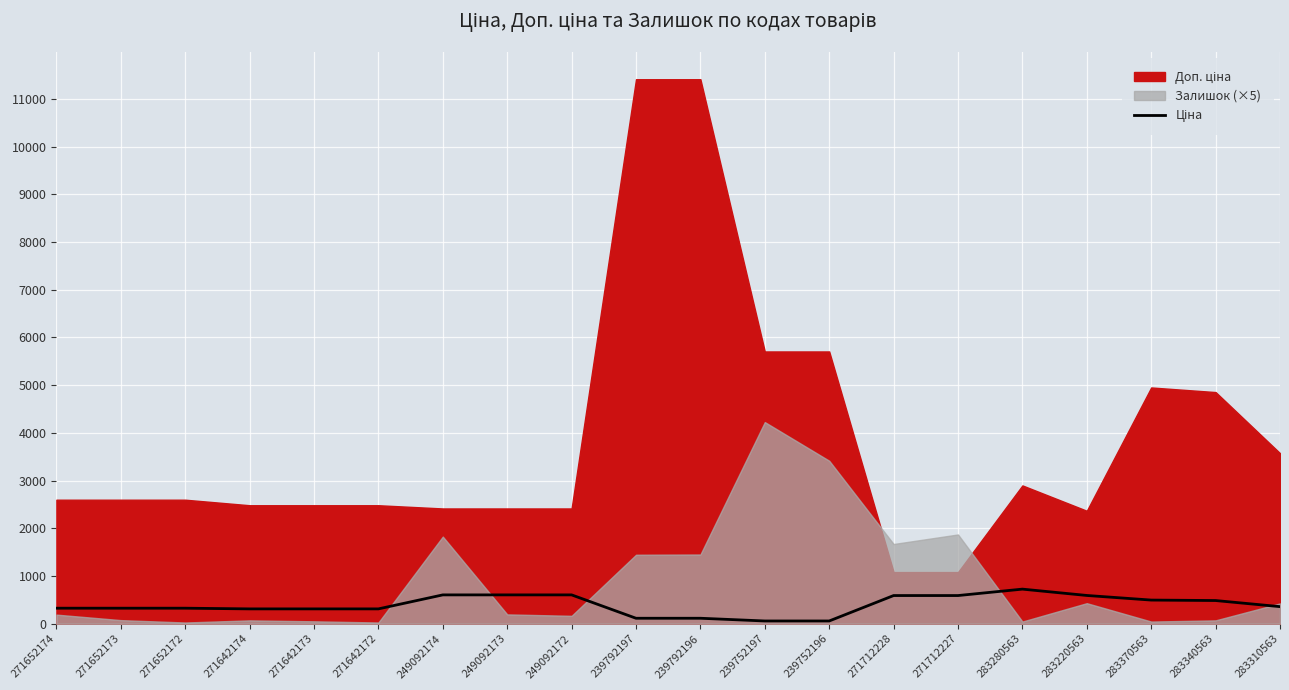

What is the average value?

394.6